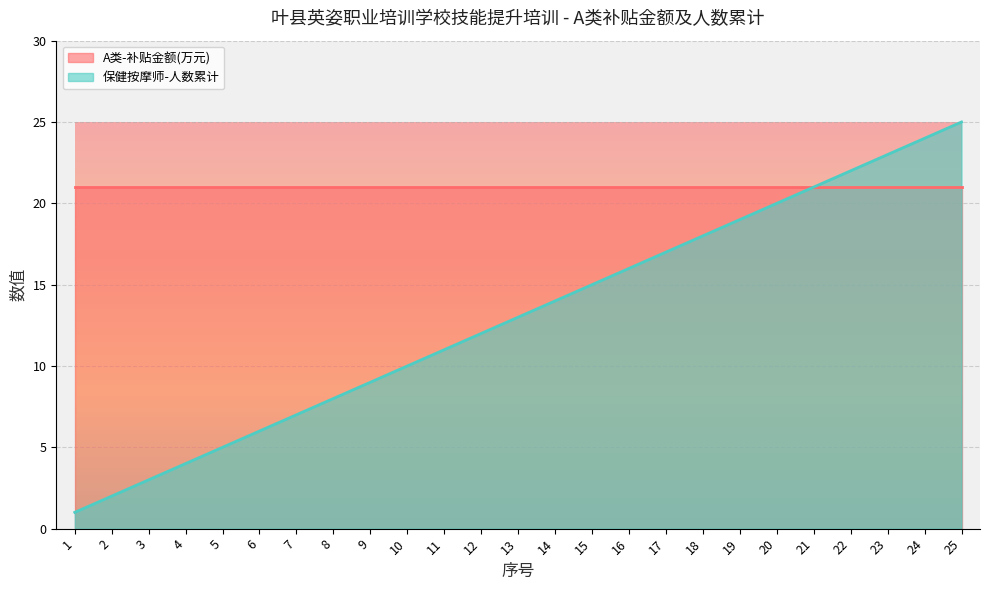

What is the highest value of the 保健按摩师-人数累计 series?

25